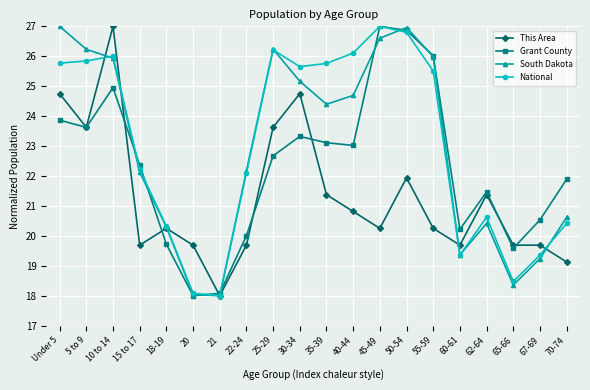

How many interior local valleys does the Grant County series have?

5